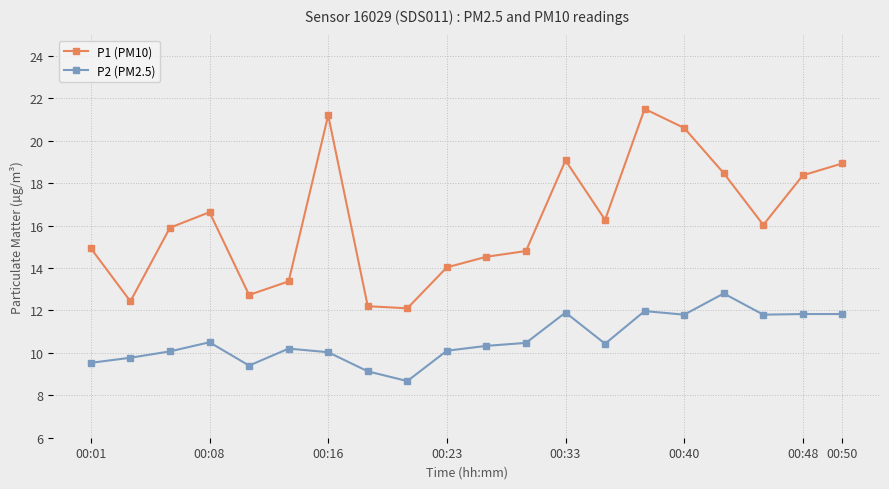

True or false: P2 (PM2.5) has more than 1 interior local peaks.

True